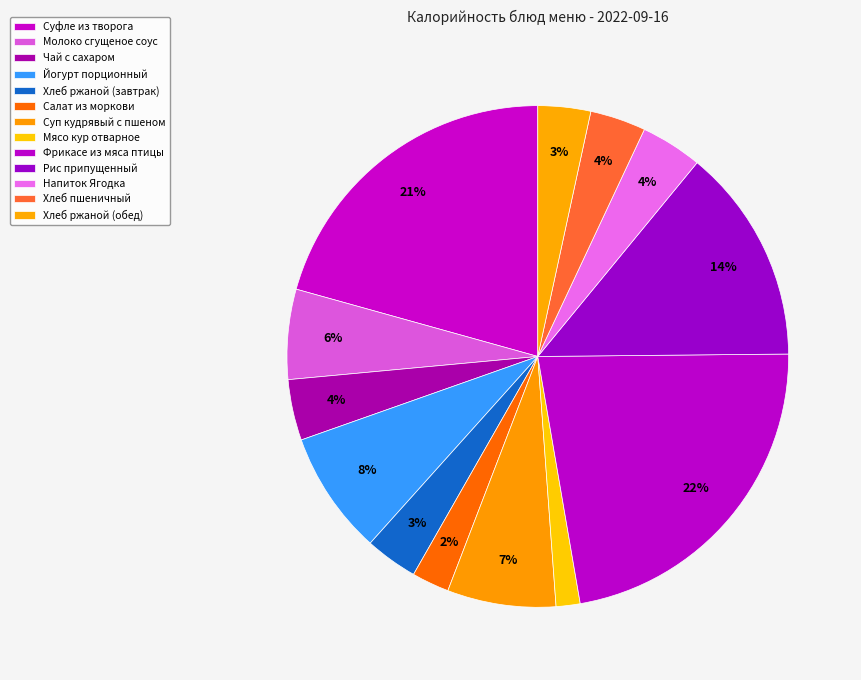

What is the largest slice in the pie chart?

Фрикасе из мяса птицы